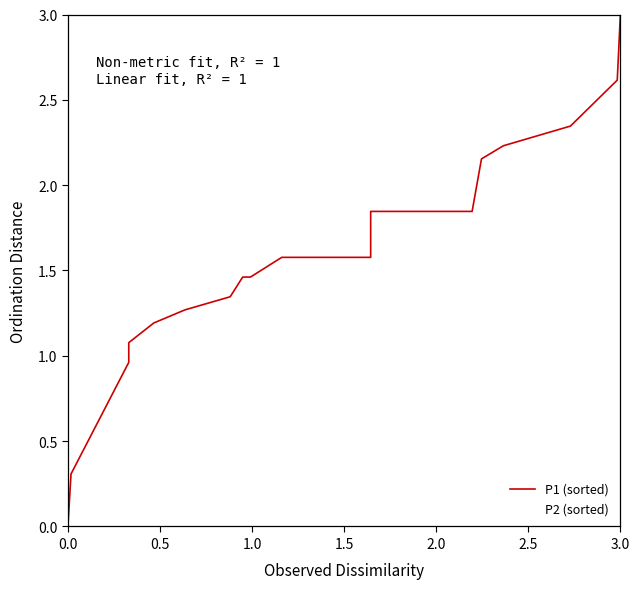

How many values in P2 (sorted) are above zero?

19